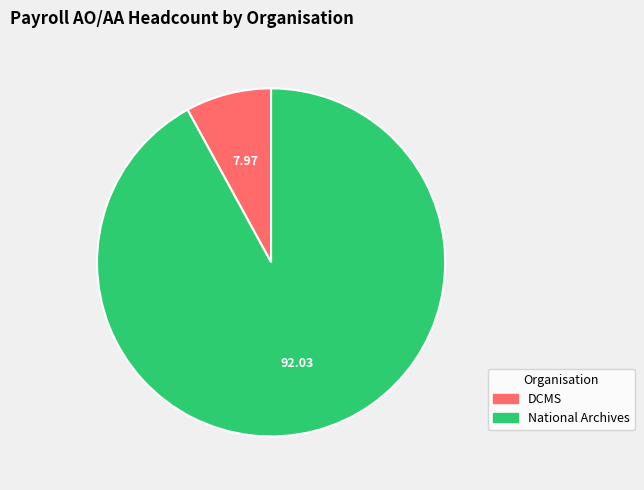

Is there a majority slice in this chart?

Yes